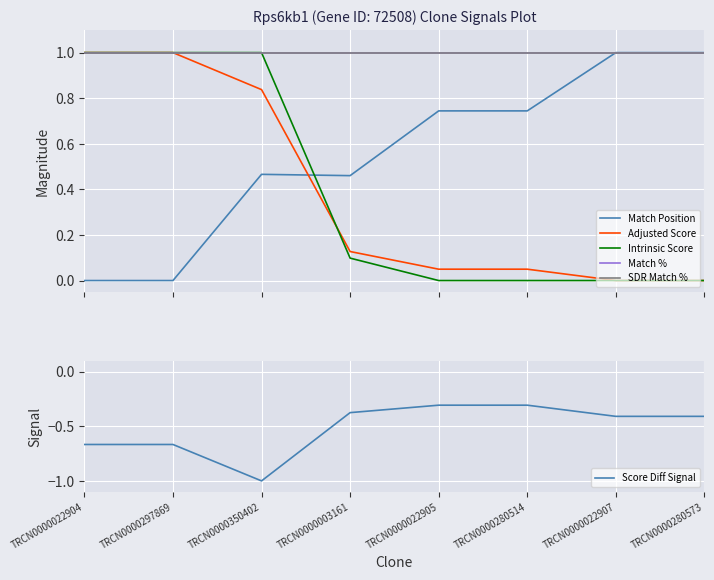

What are all the series names shown in the legend?

Match Position, Adjusted Score, Intrinsic Score, Match %, SDR Match %, Score Diff Signal